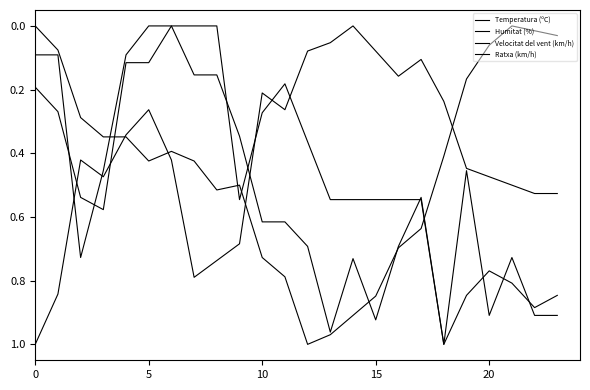

Where do Temperatura (ºC) and Velocitat del vent (km/h) first cross each other?

15 and 20